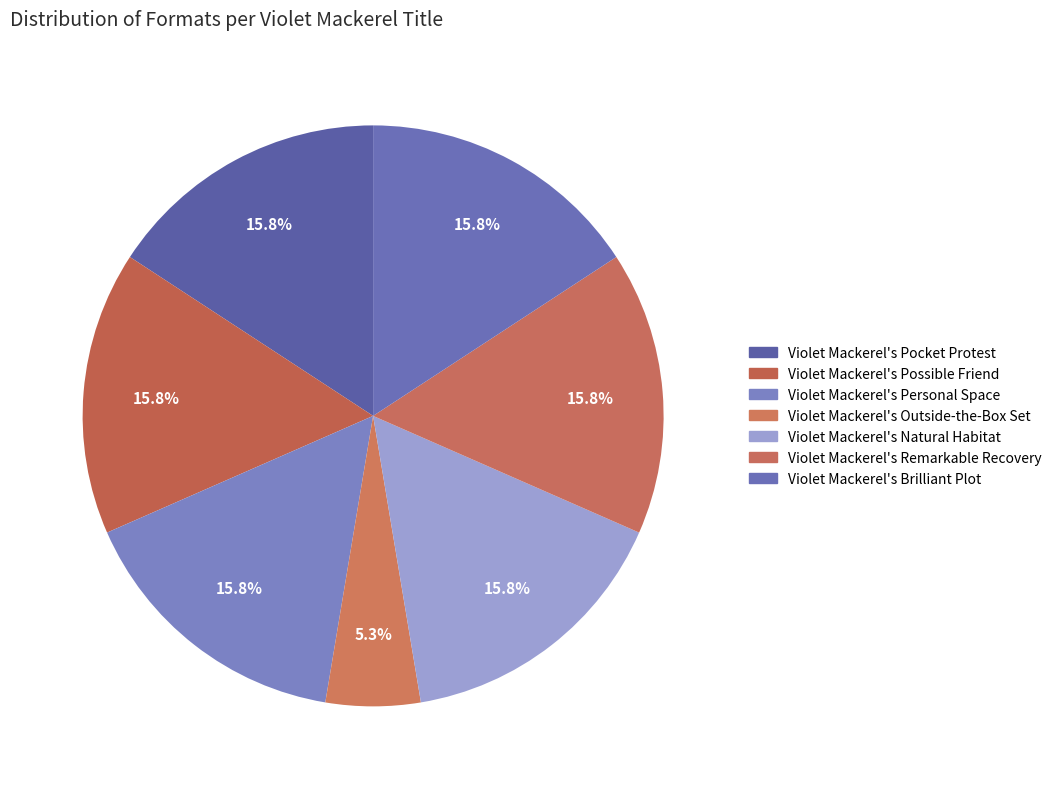

Is there a majority slice in this chart?

No